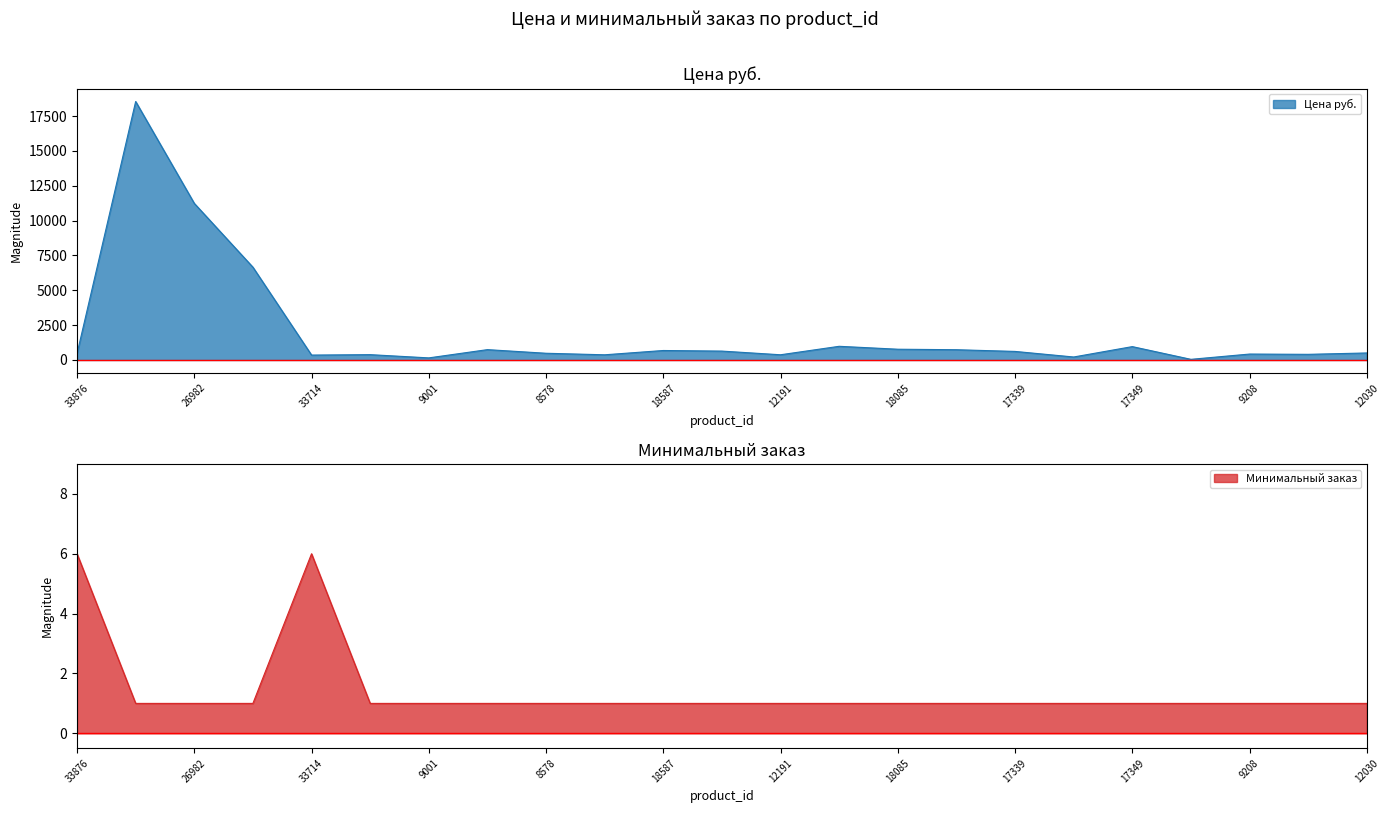

What is the sum of the Цена руб. values at 18617 and 26971?

19287.0